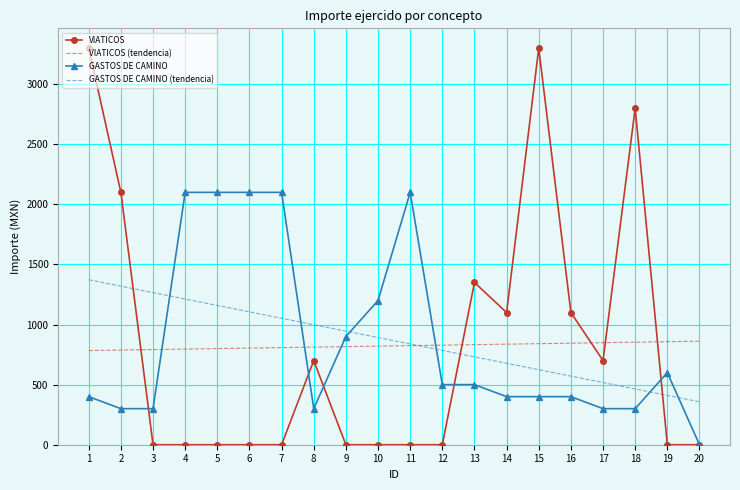

List the series in order of their peak value, highest first.

VIATICOS, GASTOS DE CAMINO, GASTOS DE CAMINO (tendencia), VIATICOS (tendencia)